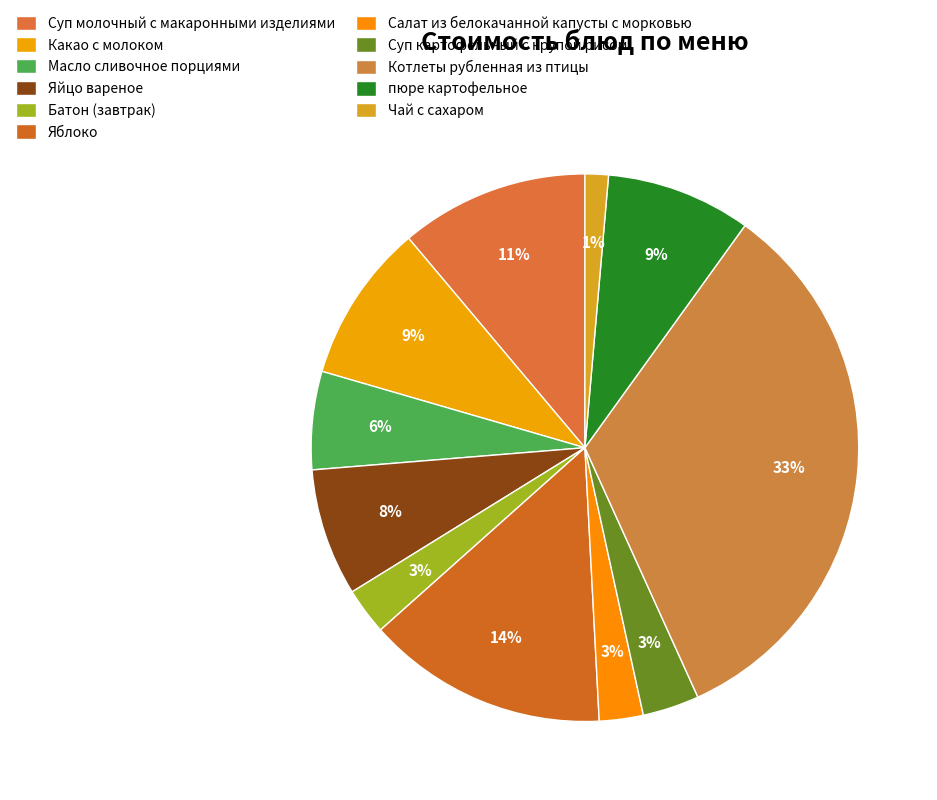

How much of the chart is everything except Чай с сахаром?

98.6%